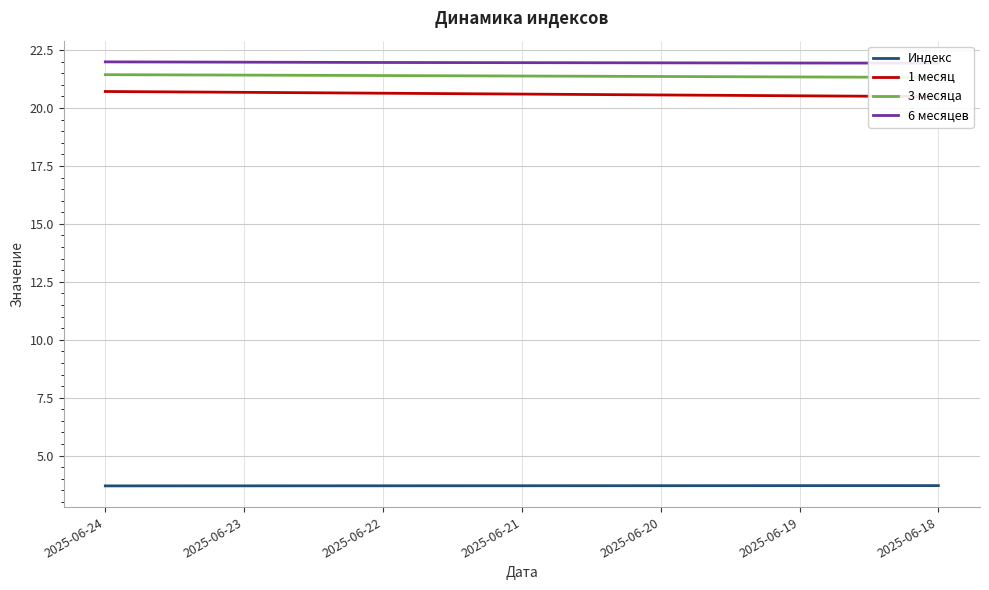

Does the chart have visible grid lines?

Yes